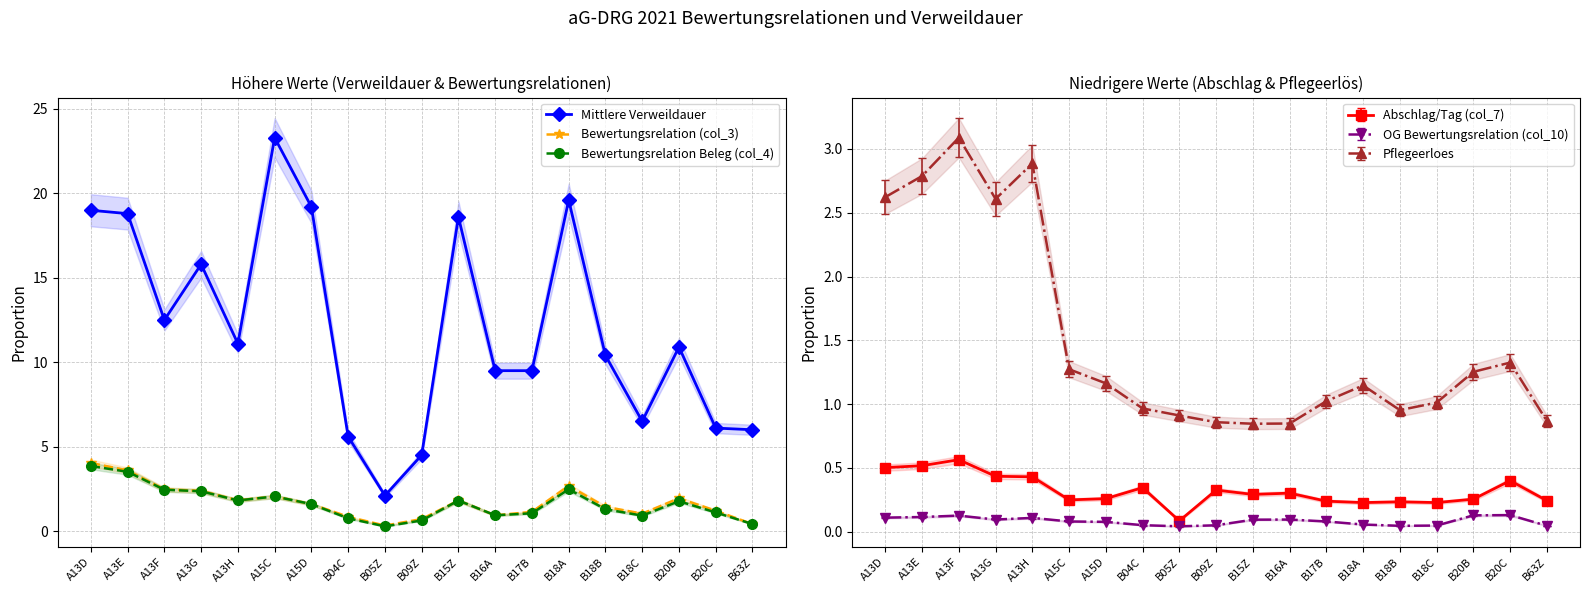

How many interior local peaks does the Bewertungsrelation (col_3) series have?

4